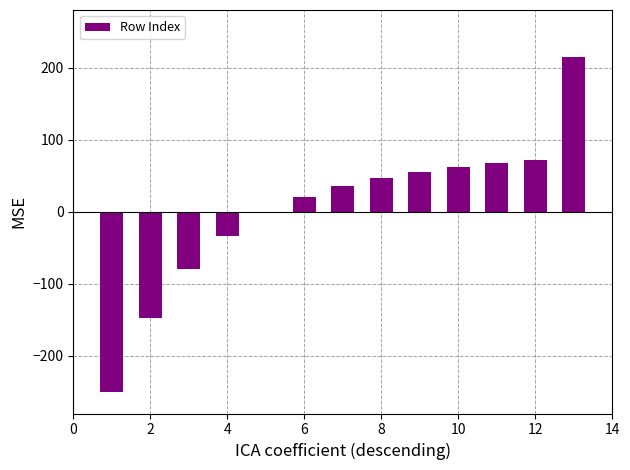

What is the greatest value displayed?

215.0